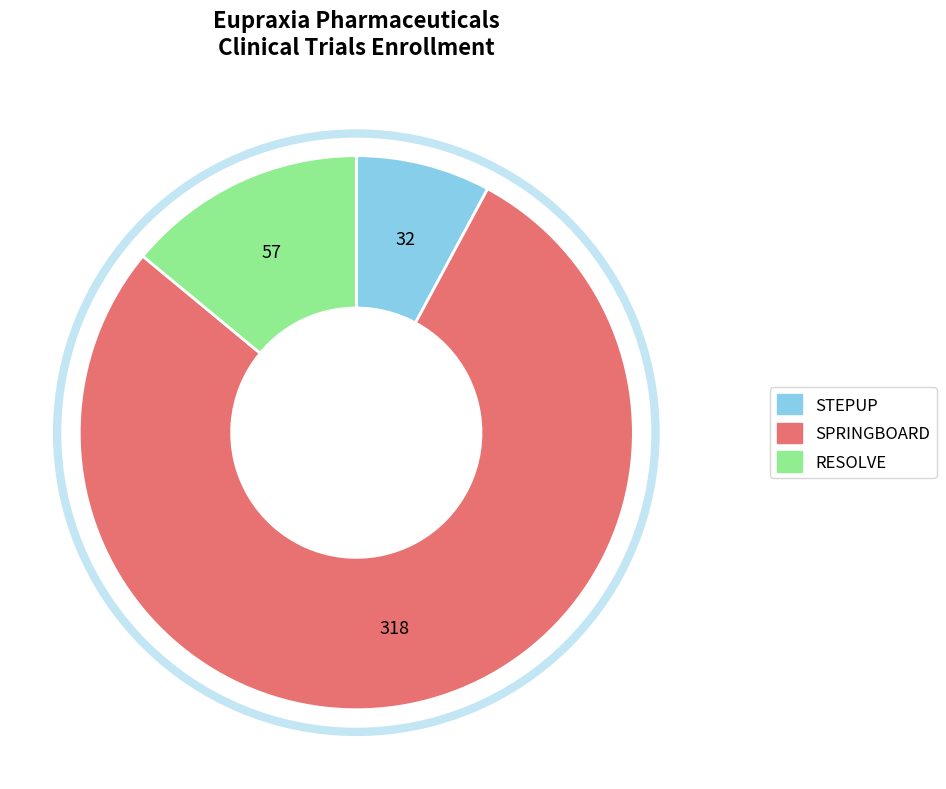

Which category has the smallest portion of the pie?

STEPUP